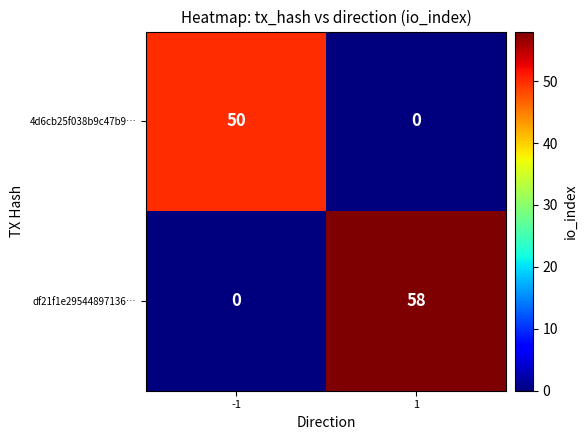

What is the total value across all series at -1?

50